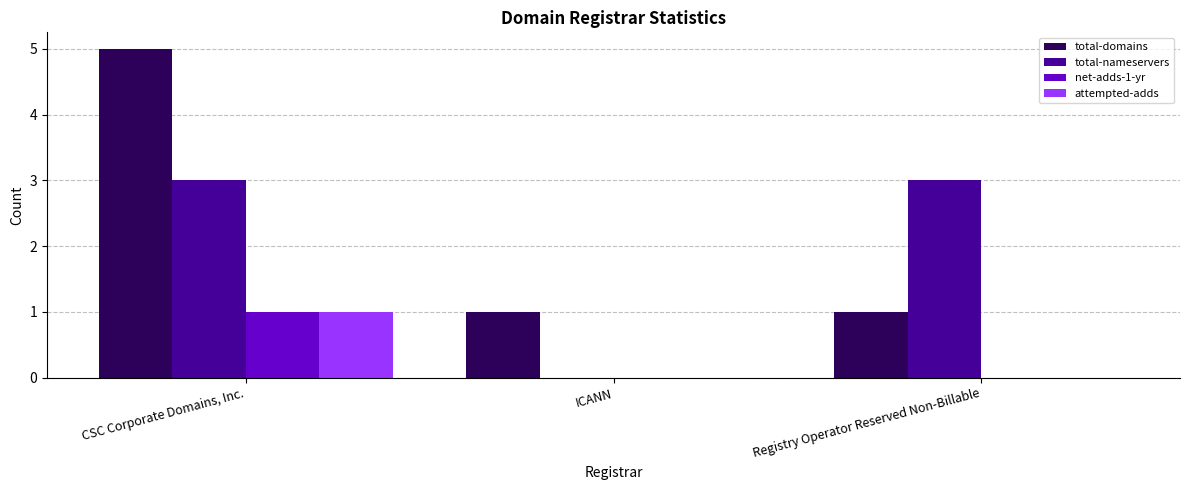

What is the average value of the total-nameservers series?

2